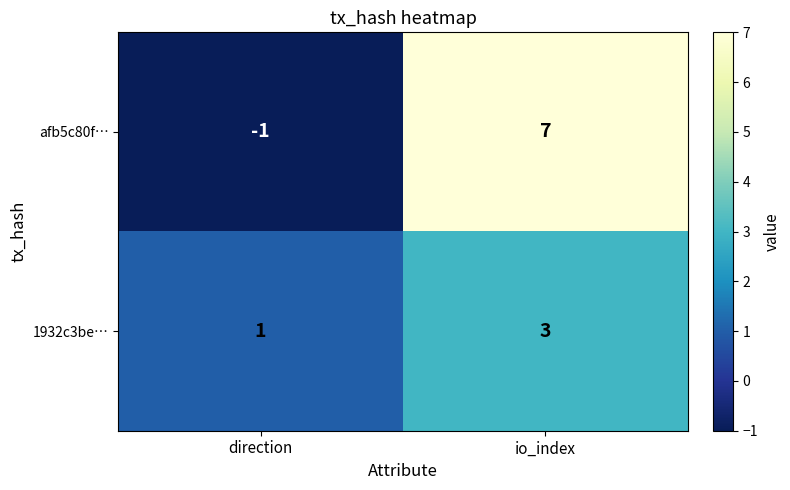

Reading left to right, list all the values displayed in this chart.

afb5c80f…: -1	7
1932c3be…: 1	3